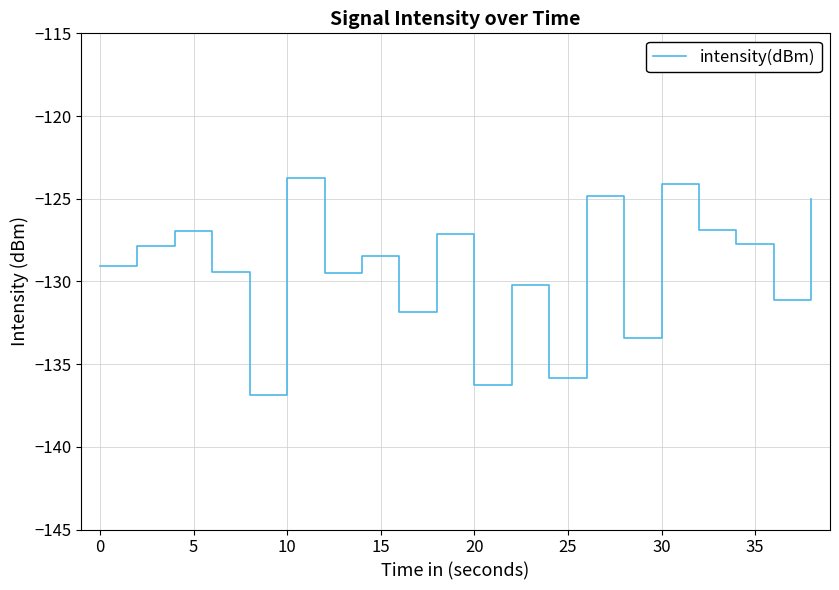

What is the maximum value shown in the chart?

-123.7